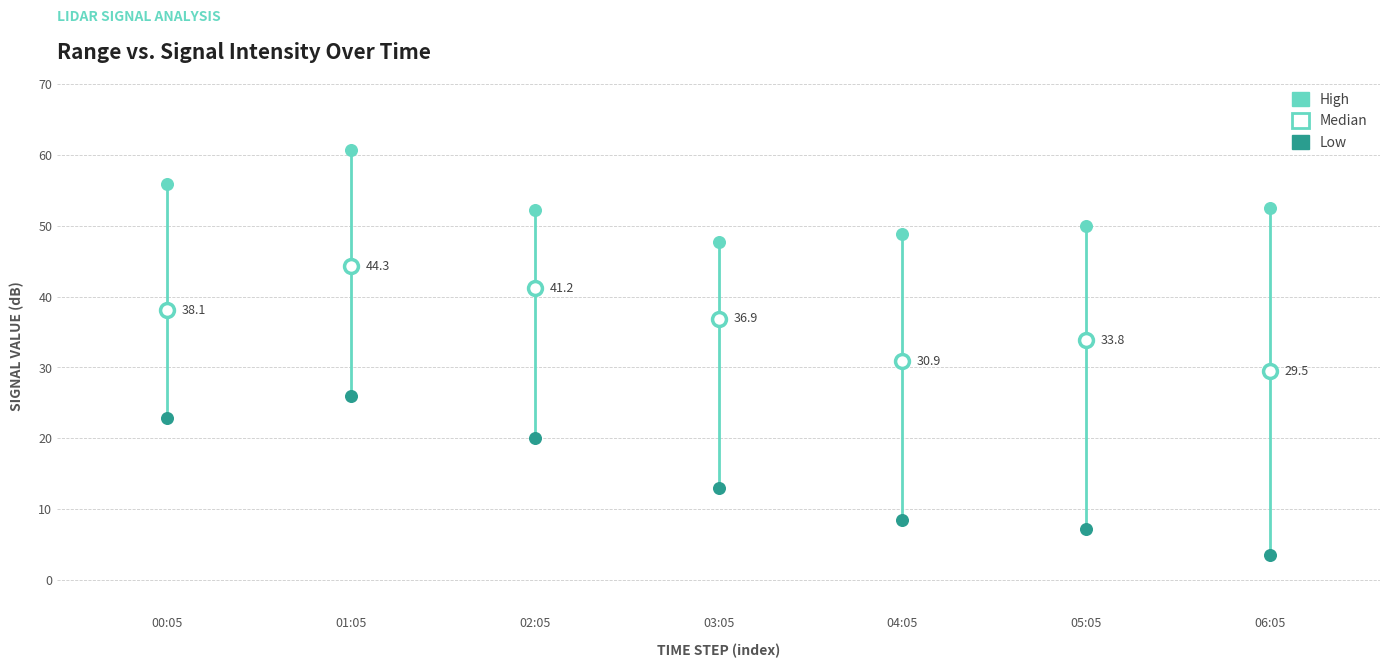

Which series contains the lowest Y value?

Low